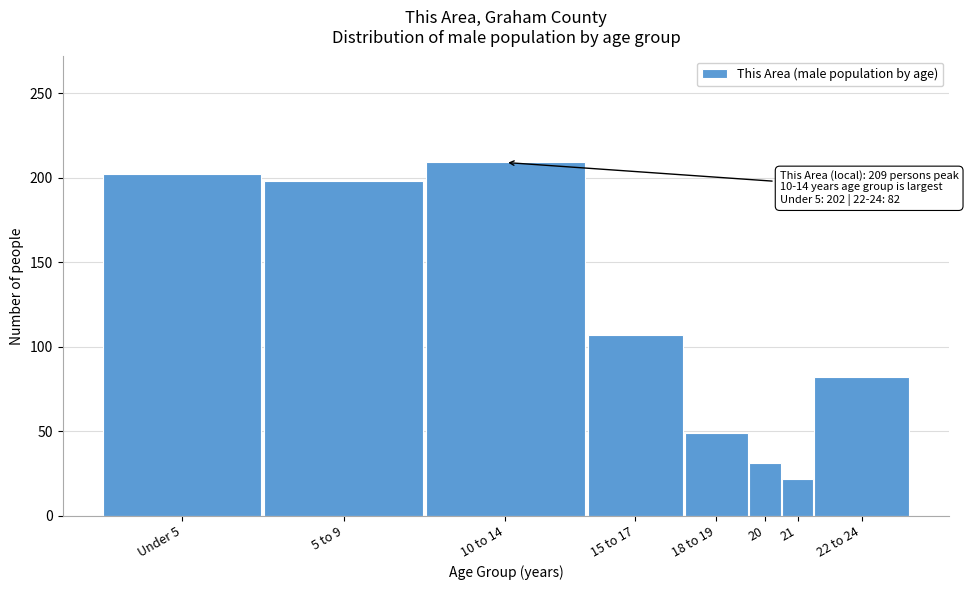

Reading left to right, extract all data points from this chart.

Under 5=202	5 to 9=198	10 to 14=209	15 to 17=107	18 to 19=49	20=31	21=22	22 to 24=82